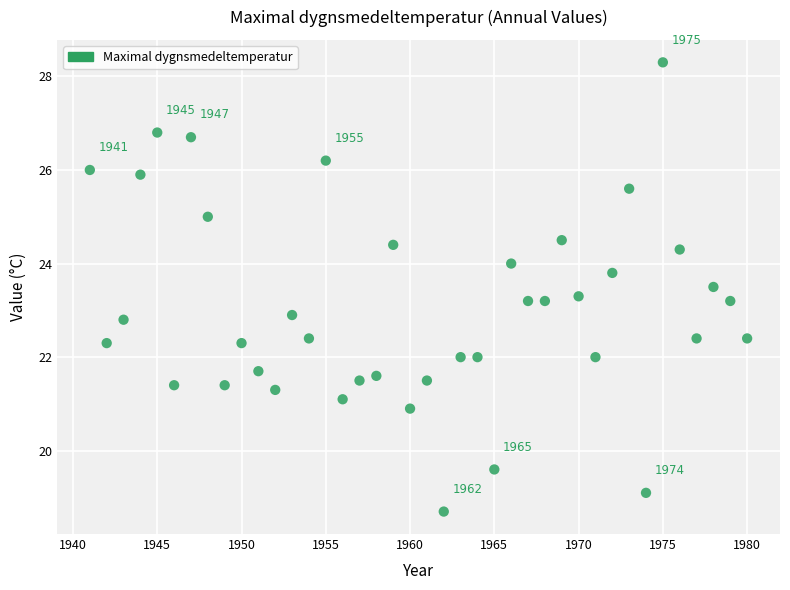

What is the range of Y values (max minus min)?

9.6